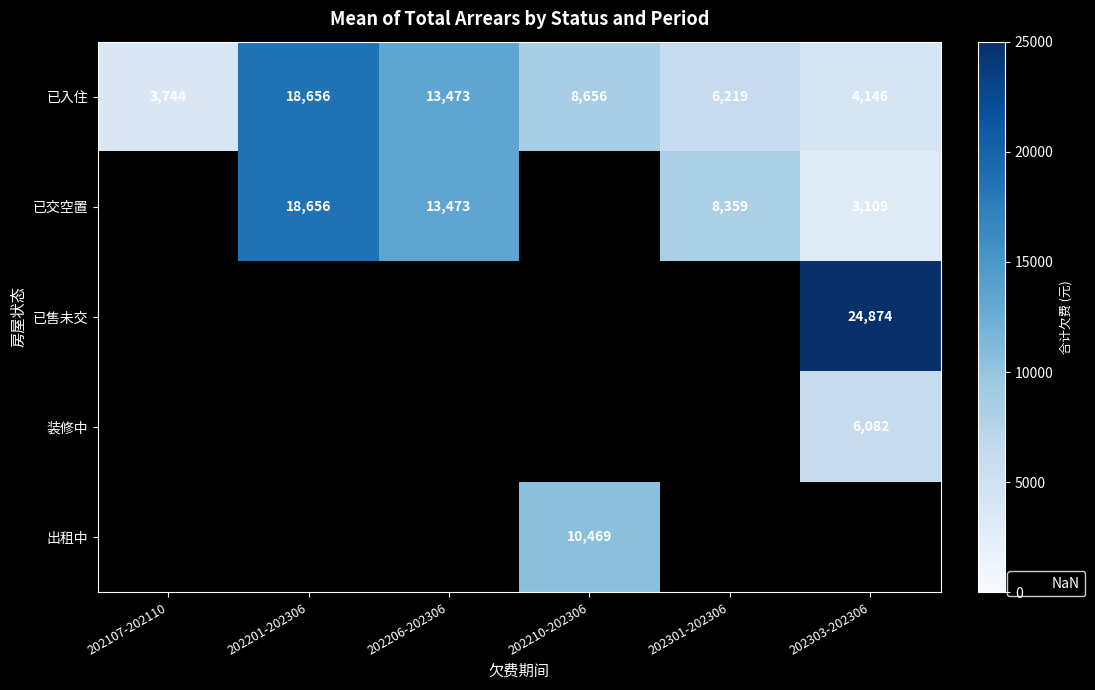

What is the difference between the highest and lowest values at 202303-202306?

21764.8